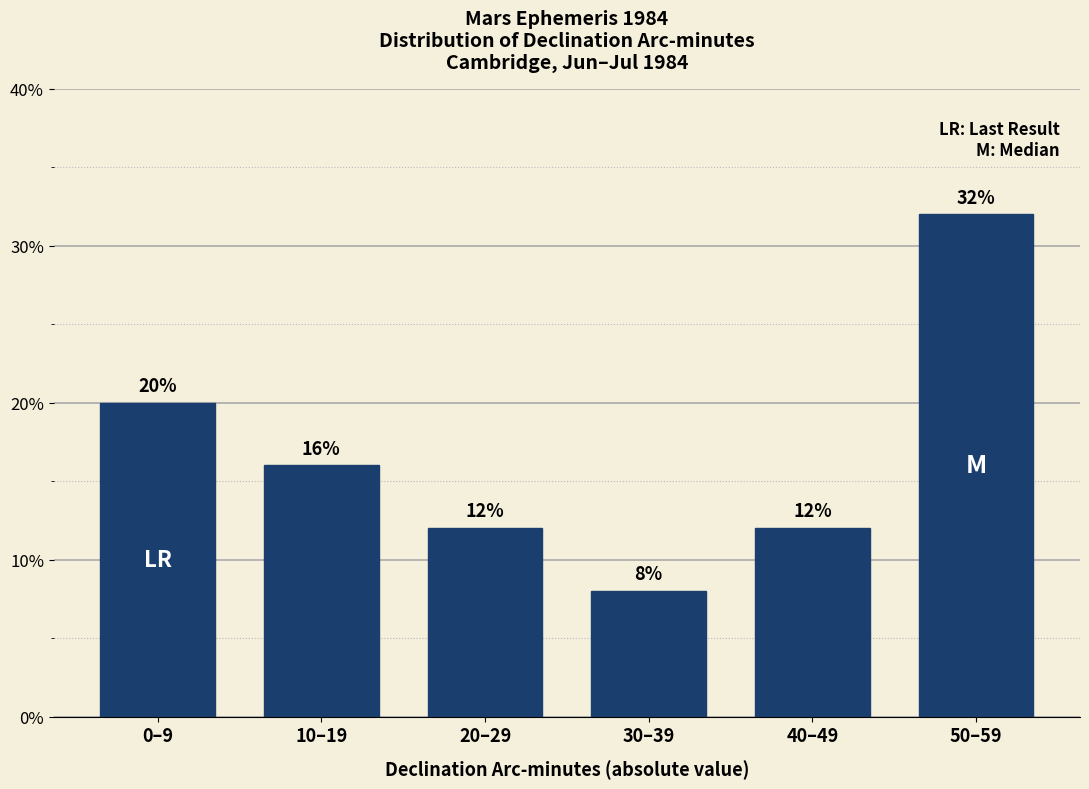

Reading left to right, what are all the values shown in this chart?

0–9=20	10–19=16	20–29=12	30–39=8	40–49=12	50–59=32